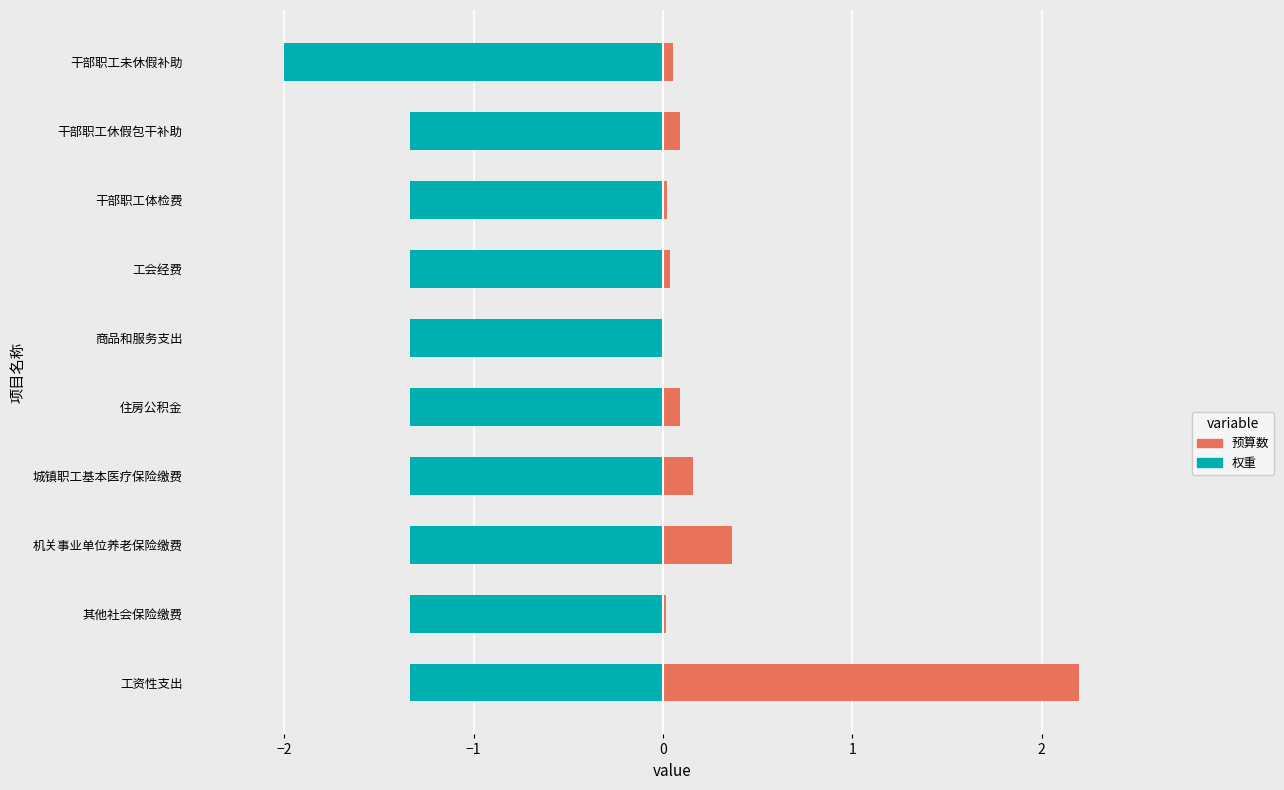

Is the value of 权重 at 干部职工休假包干补助 greater than the value of 预算数 at 工会经费?

No